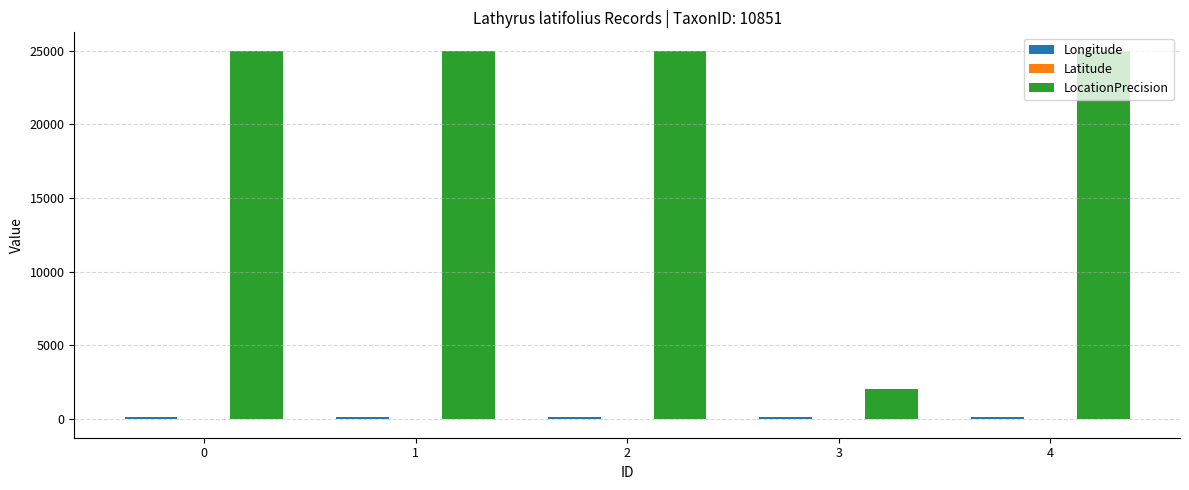

What is the spread (max minus min) of values at 0?

25028.1